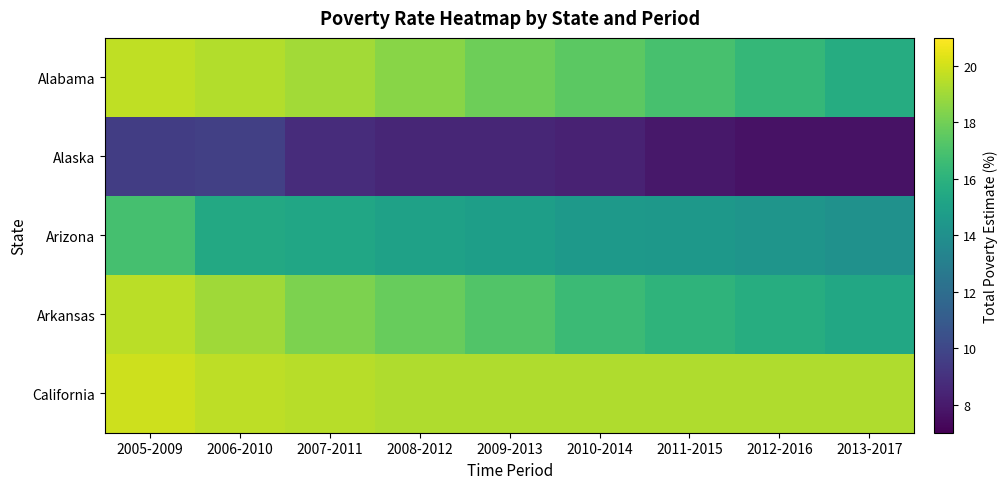

Between 2011-2015 and 2006-2010, which is larger?

2006-2010